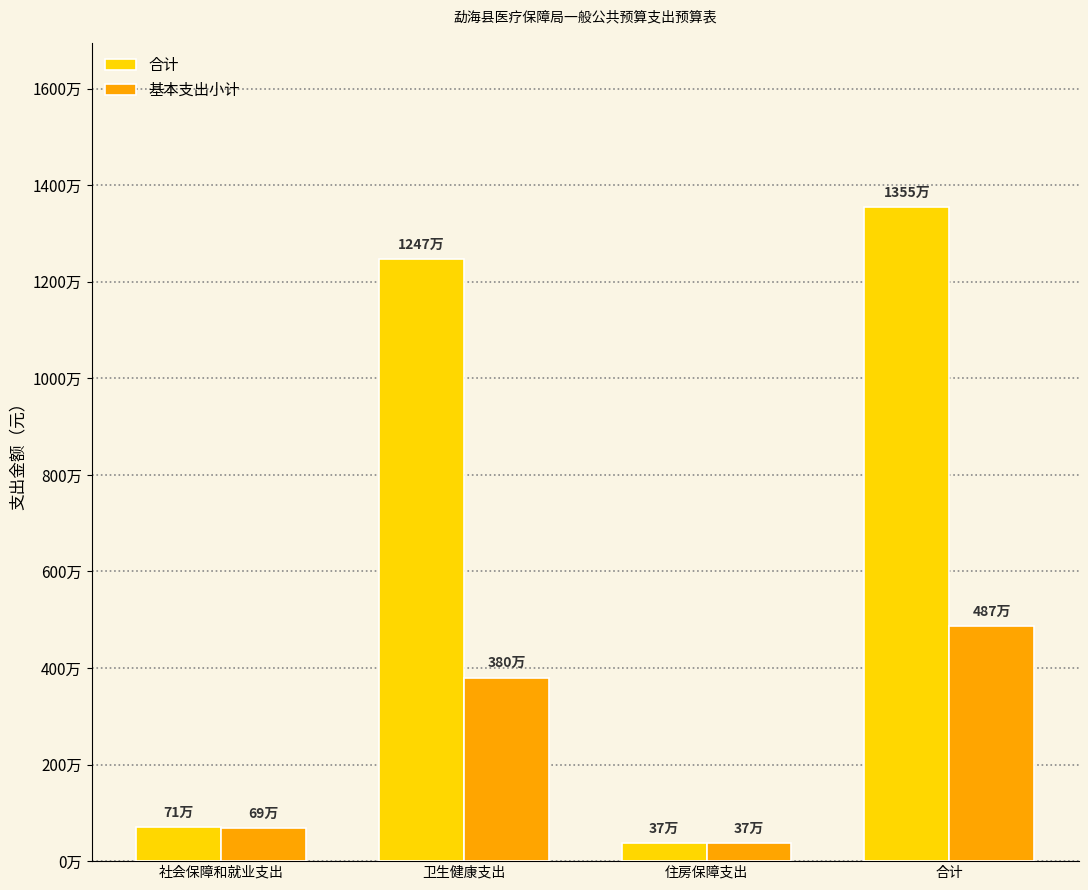

What are all the series names shown in the legend?

合计, 基本支出小计